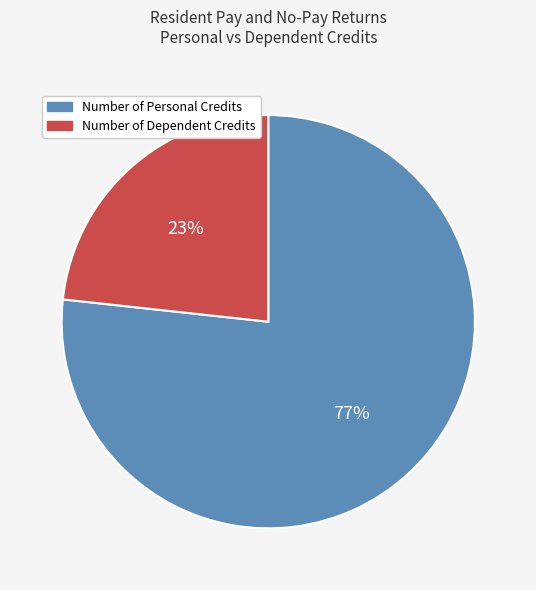

Between Number of Dependent Credits and Number of Personal Credits, which is larger?

Number of Personal Credits